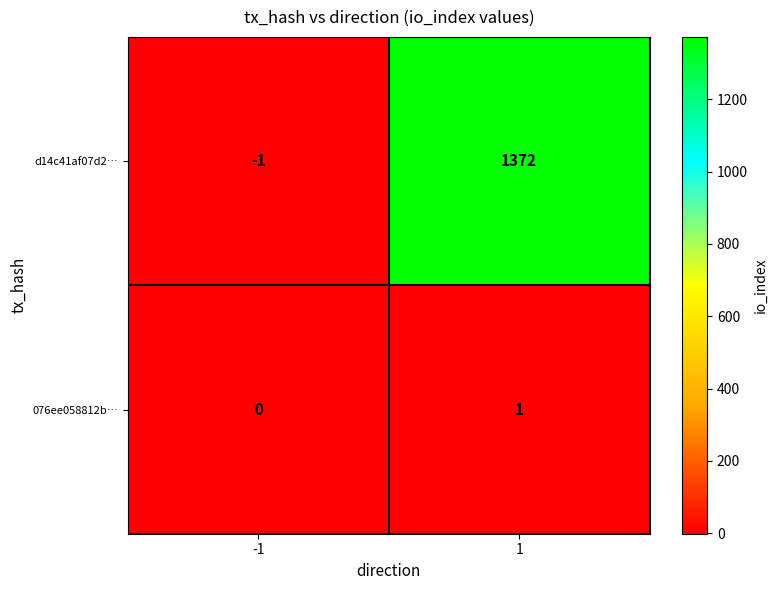

Reading left to right, extract all data points from this chart.

d14c41af07d2…: -1=-1	1=1372
076ee058812b…: -1=0	1=1